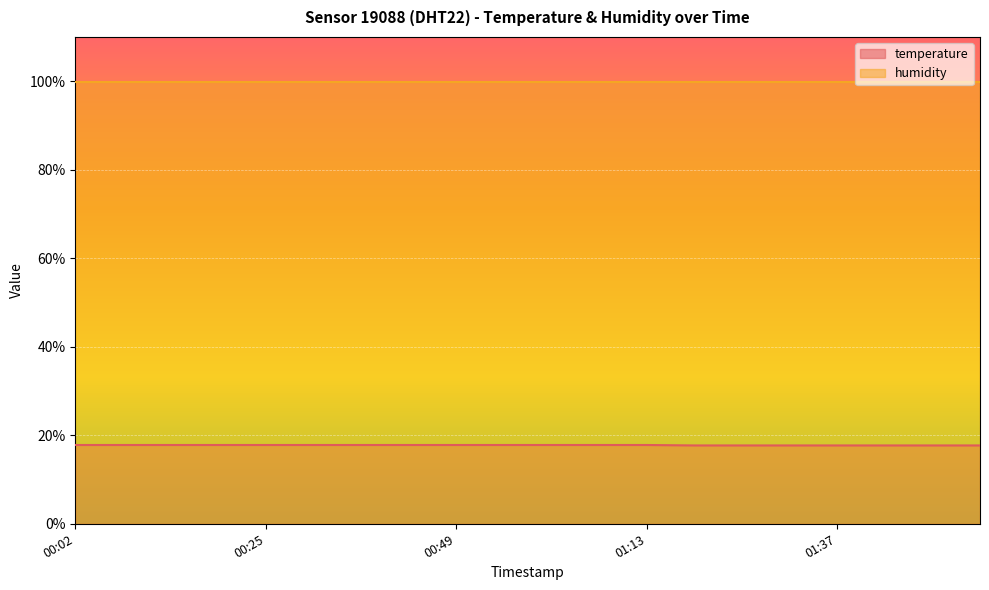

Reading left to right, transcribe all the data shown in this chart.

17.8	17.8	17.8	17.8	17.8	17.8	17.8	17.8	17.8	17.8	17.8	17.8	17.8	17.7	17.7	17.7	17.7	17.7	17.7	17.7